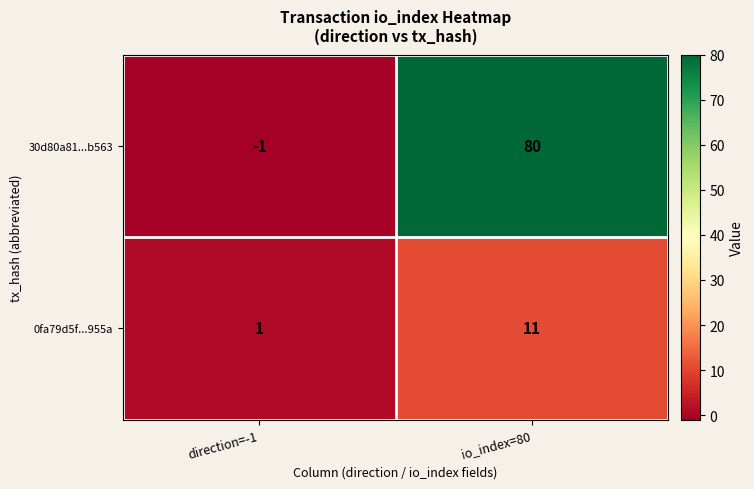

What is the spread (max minus min) of values at io_index=80?

69